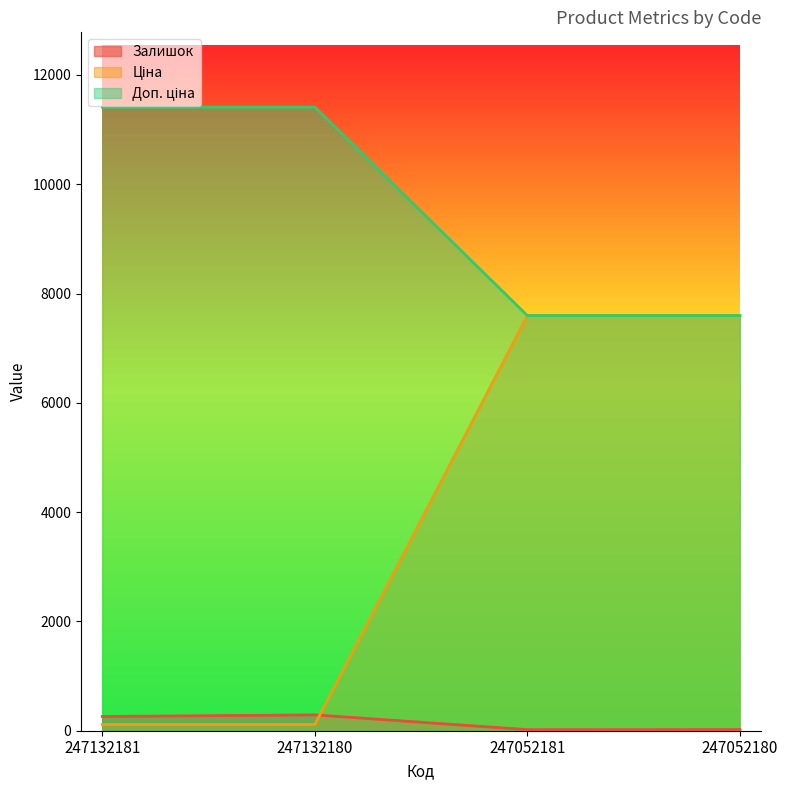

True or false: Ціна has a value of 3579.6 at 247132181.

False